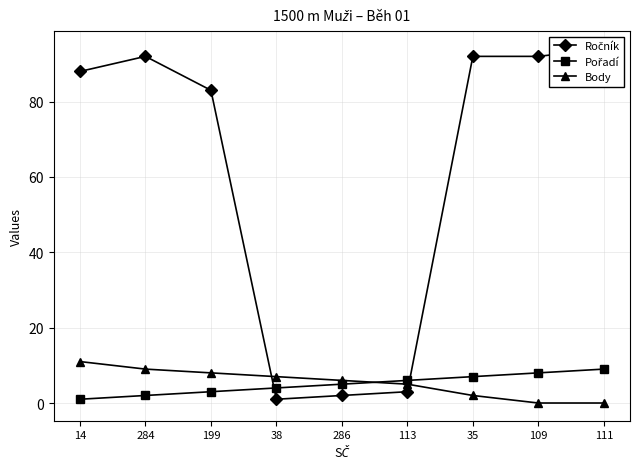

What is the sum of the Ročník values at 111 and 113?

97